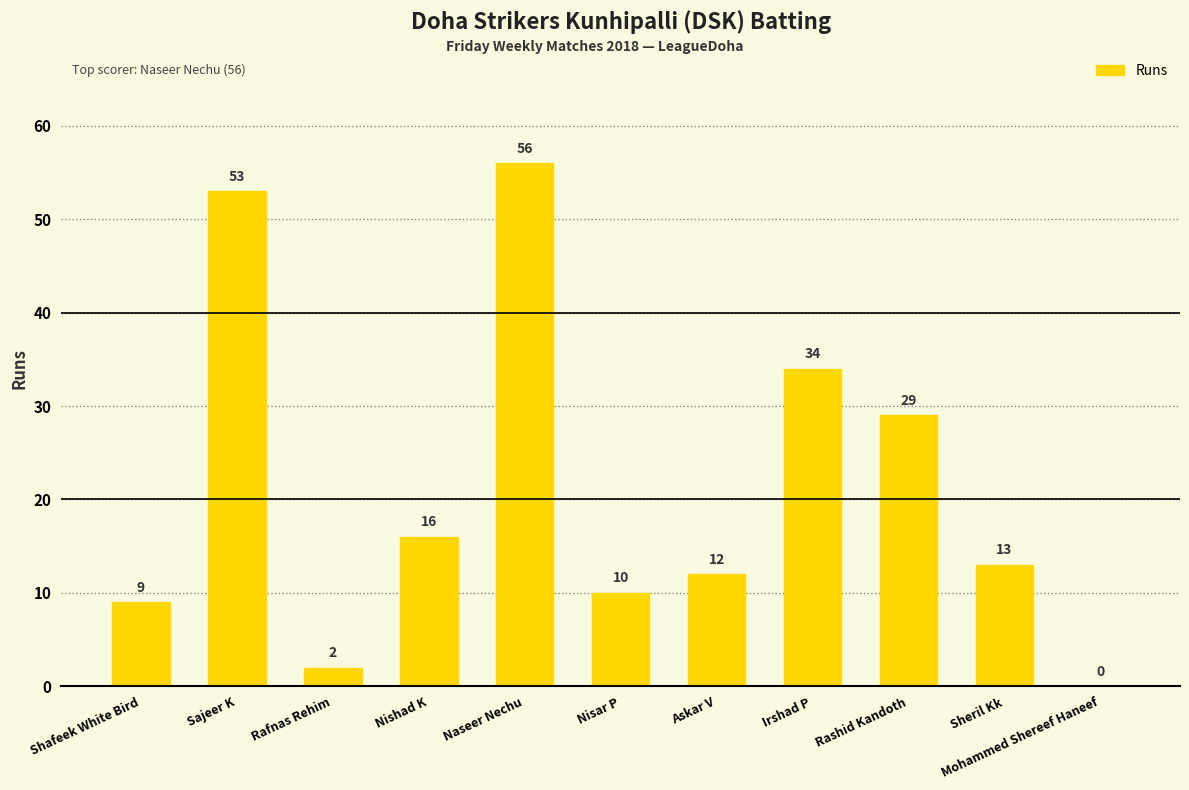

Reading left to right, list all the values displayed in this chart.

9	53	2	16	56	10	12	34	29	13	0